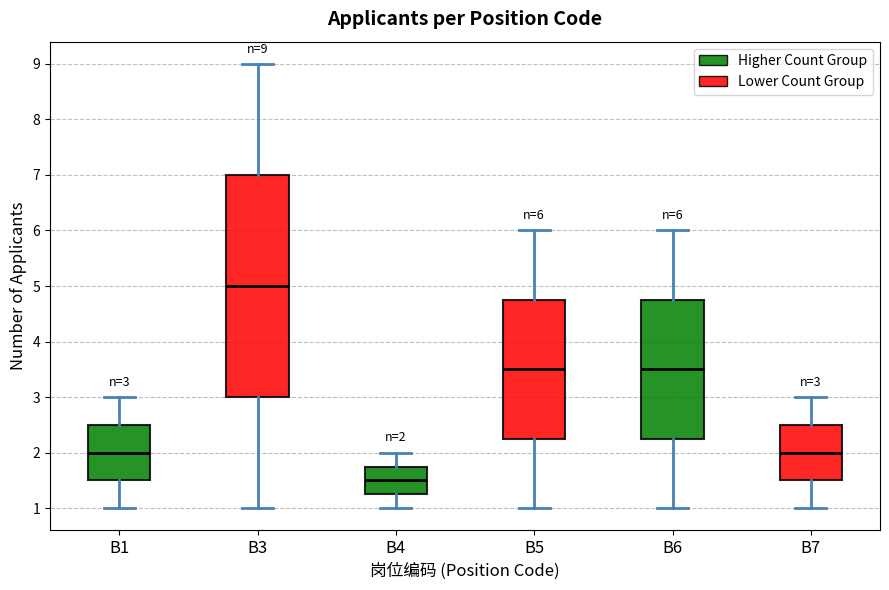

Comparing the boxes themselves (not the whiskers), which one is the tallest?

B3